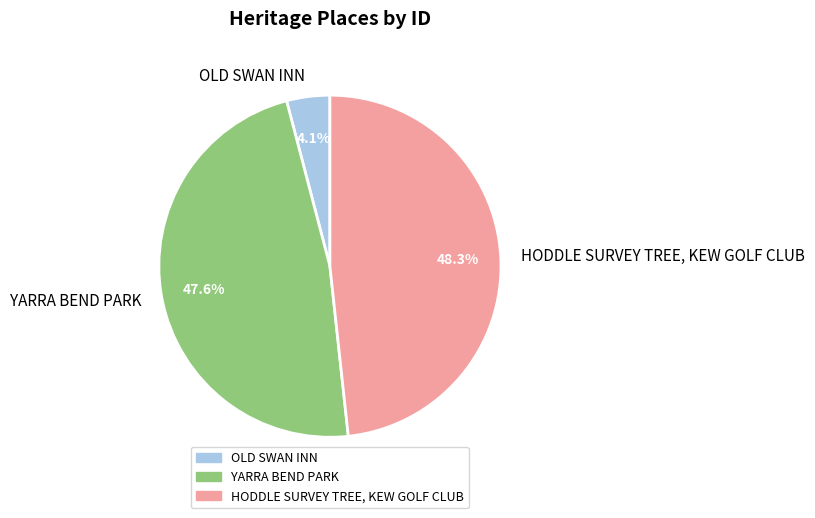

Rank the categories by value from highest to lowest.

HODDLE SURVEY TREE, KEW GOLF CLUB, YARRA BEND PARK, OLD SWAN INN